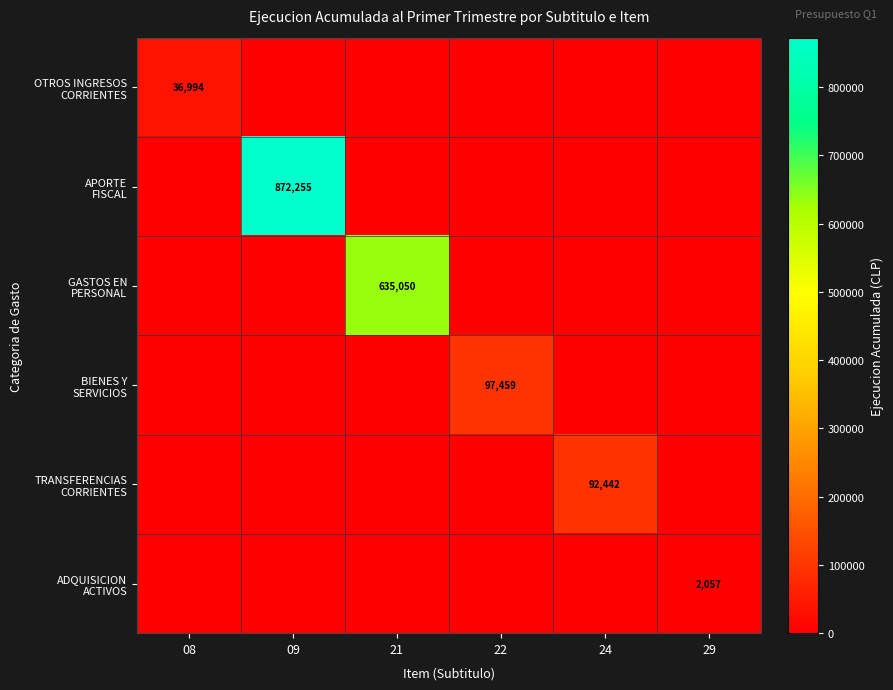

Which label corresponds to the largest value in the chart?

09